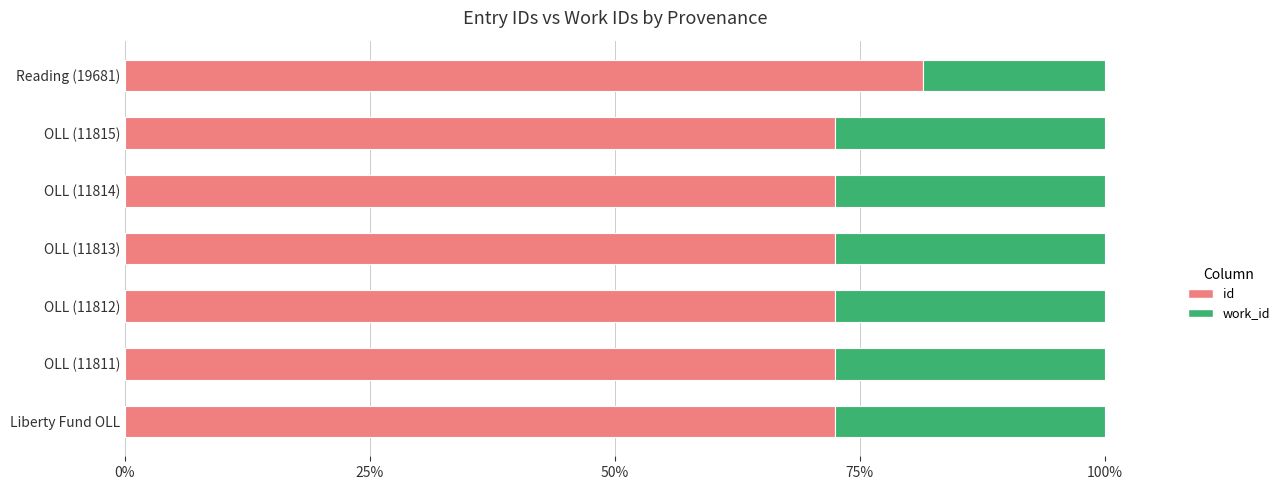

What is the total value across all series at OLL (11812)?

100.0